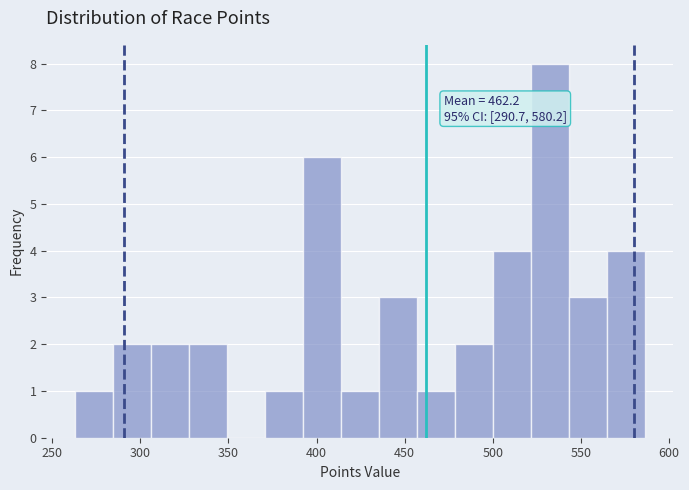

Over which range of the x-axis is the bar tallest?

520 to 545